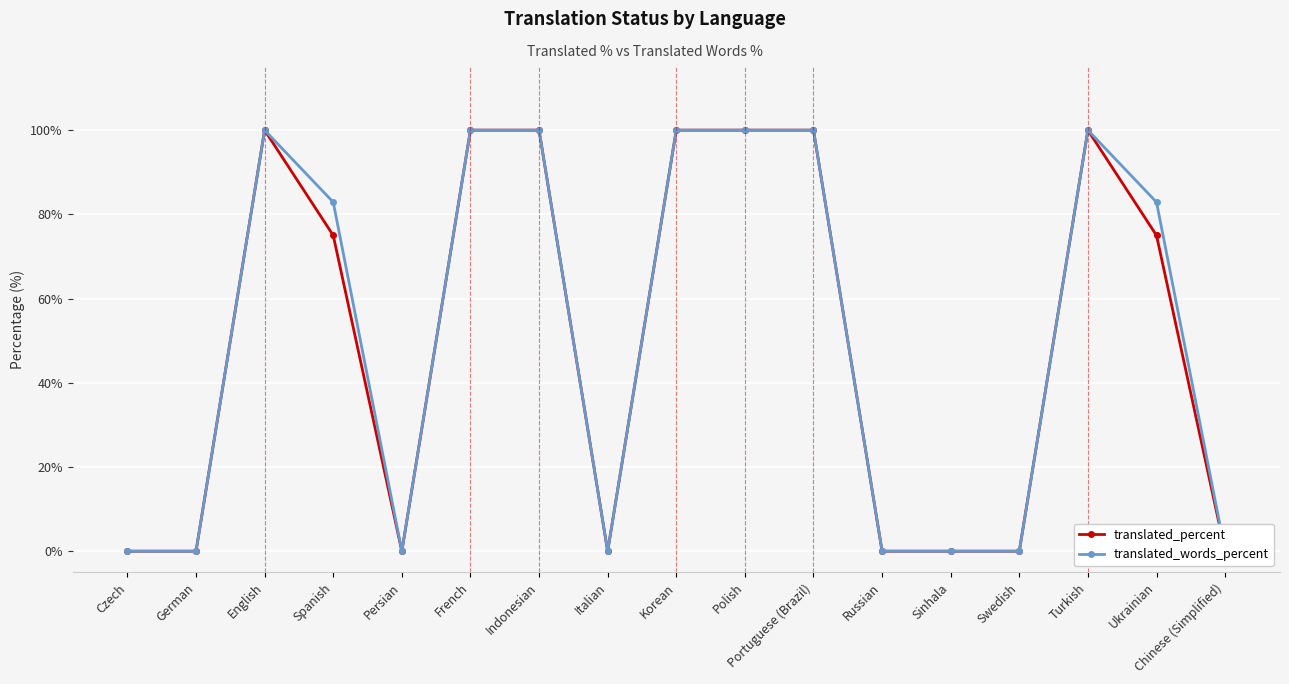

True or false: translated_percent and translated_words_percent cross at least once.

False